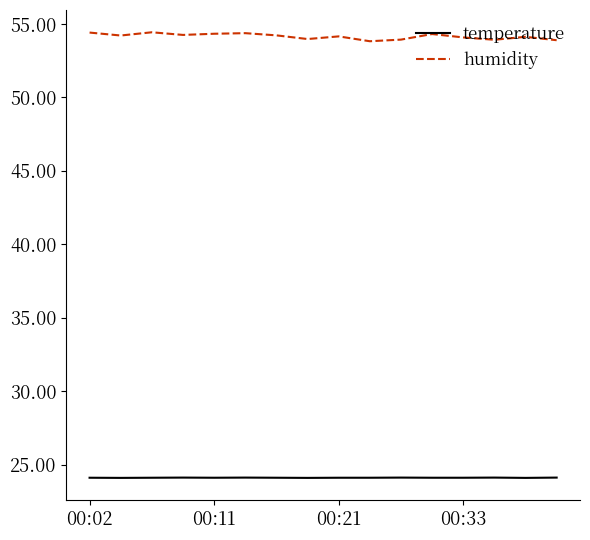

Which series has the largest total across all categories?

humidity